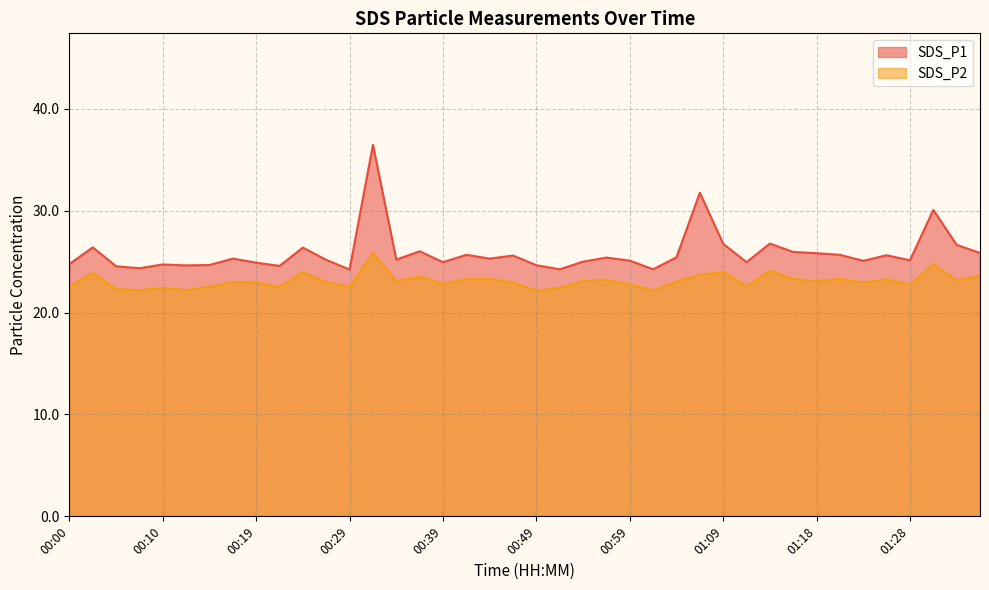

At which category is the sum across all series the highest?

00:32